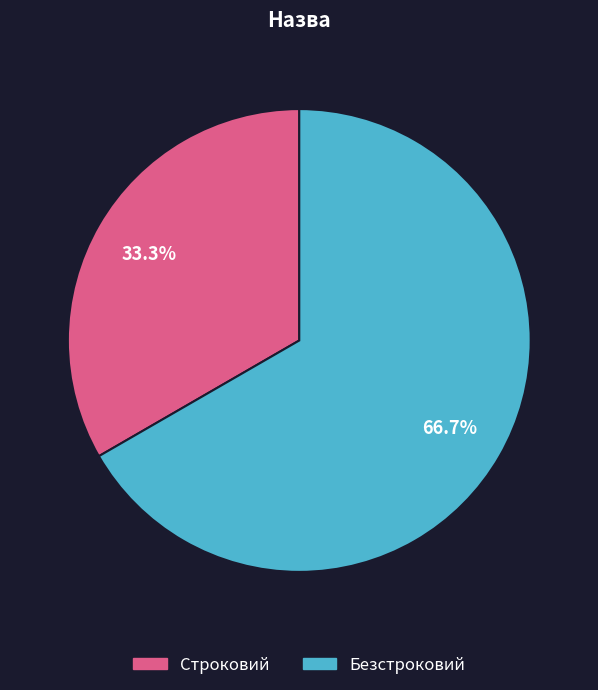

Do Безстроковий and Строковий together represent more than half of the pie?

Yes